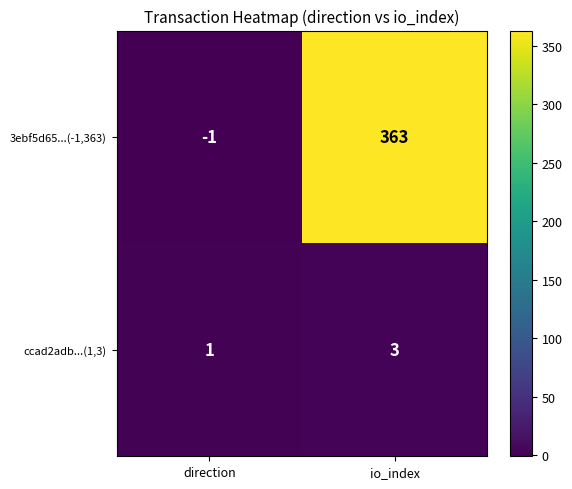

List the series in order of their peak value, highest first.

3ebf5d65...(-1,363), ccad2adb...(1,3)